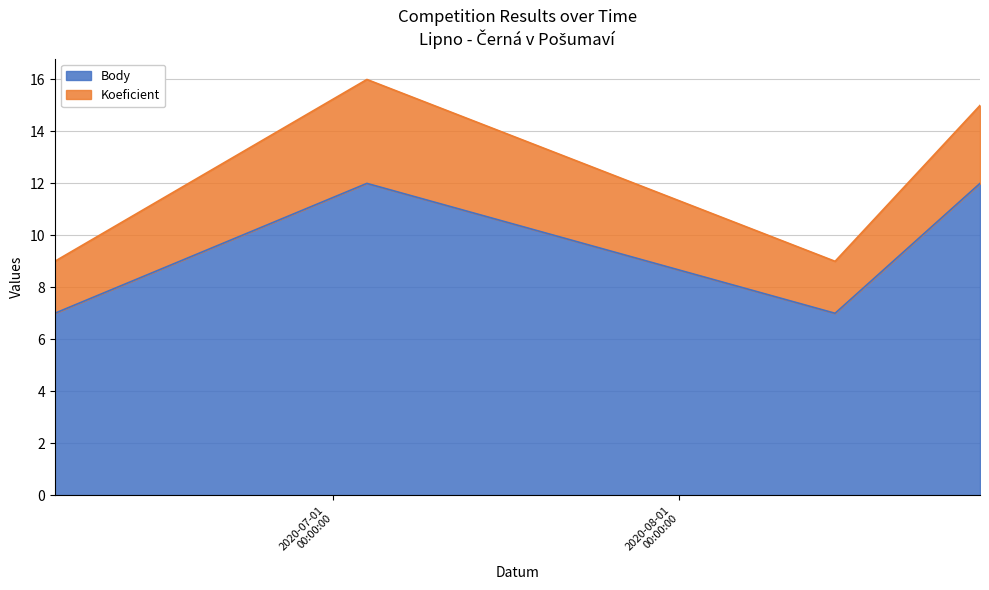

True or false: there are more than 2 points higher than both neighbors.

False